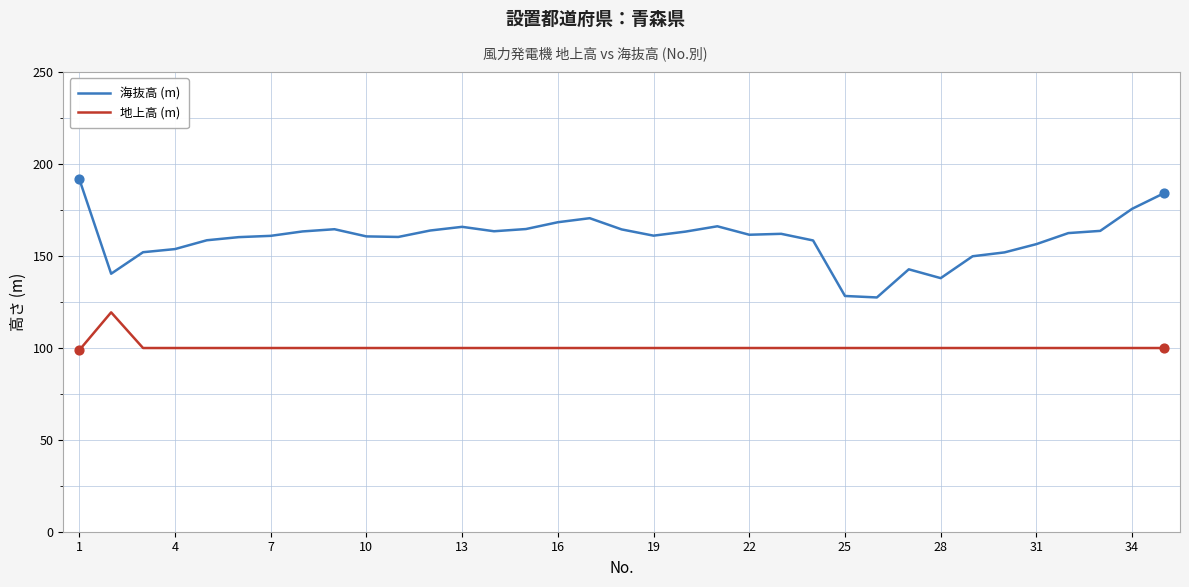

What are all the series names shown in the legend?

海抜高 (m), 地上高 (m)